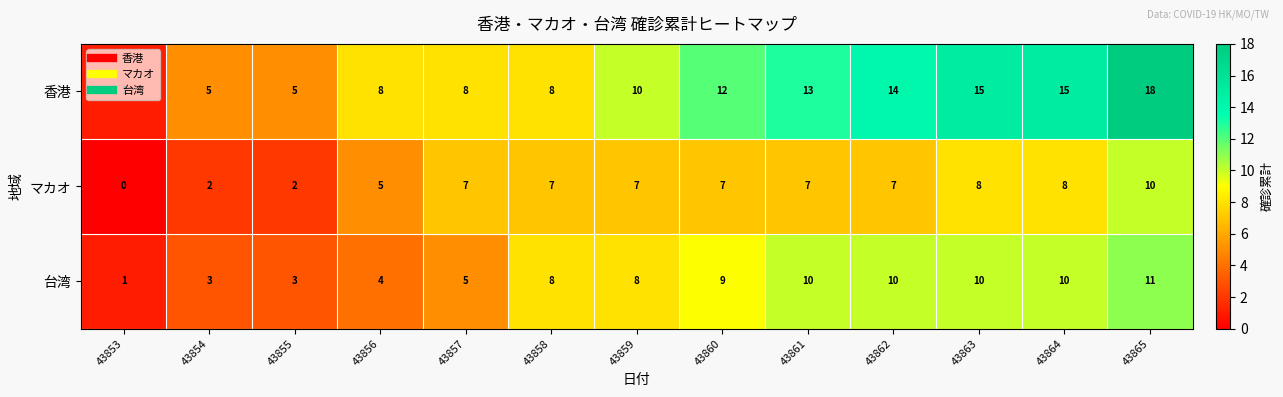

List the series in order of their overall mean, highest first.

香港, 台湾, マカオ